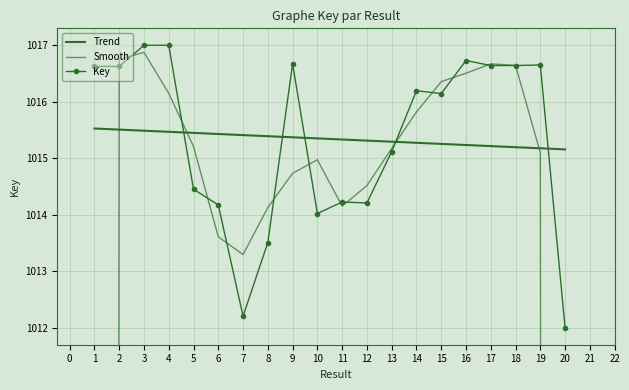

What is the sum of the Smooth values at 12 and 1?

1692.3